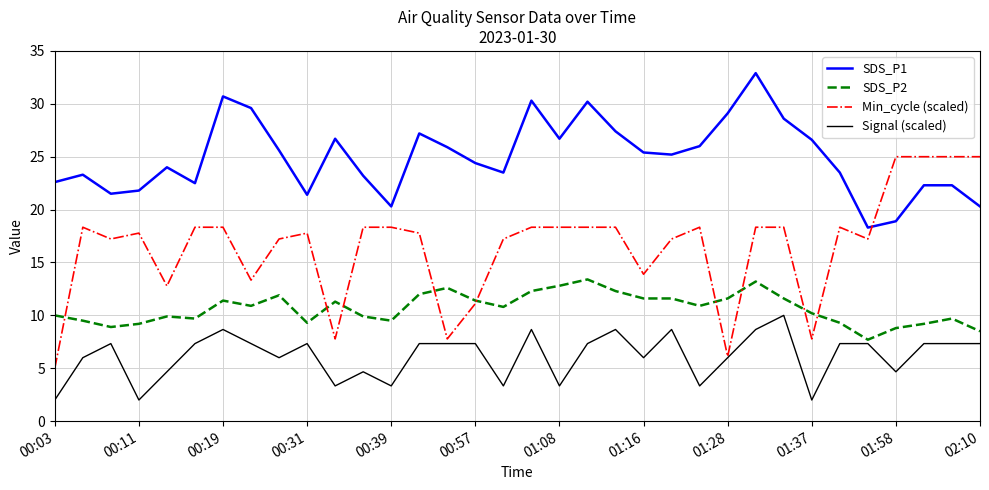

List the series in order of their peak value, lowest first.

Signal (scaled), SDS_P2, Min_cycle (scaled), SDS_P1